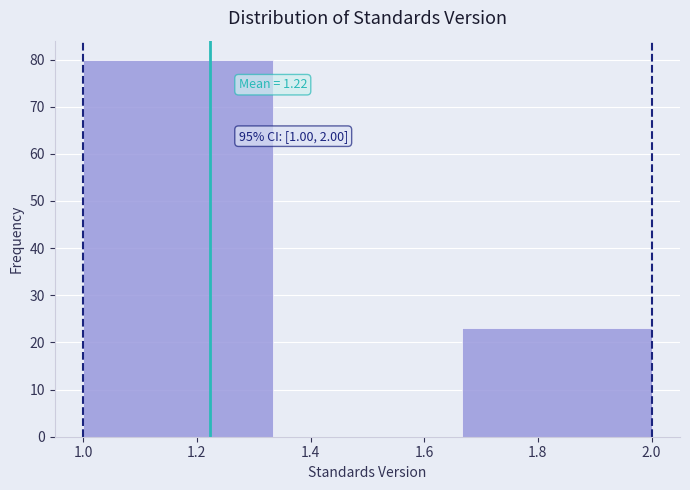

Which range on the x-axis has the tallest bar?

1.00 to 1.34